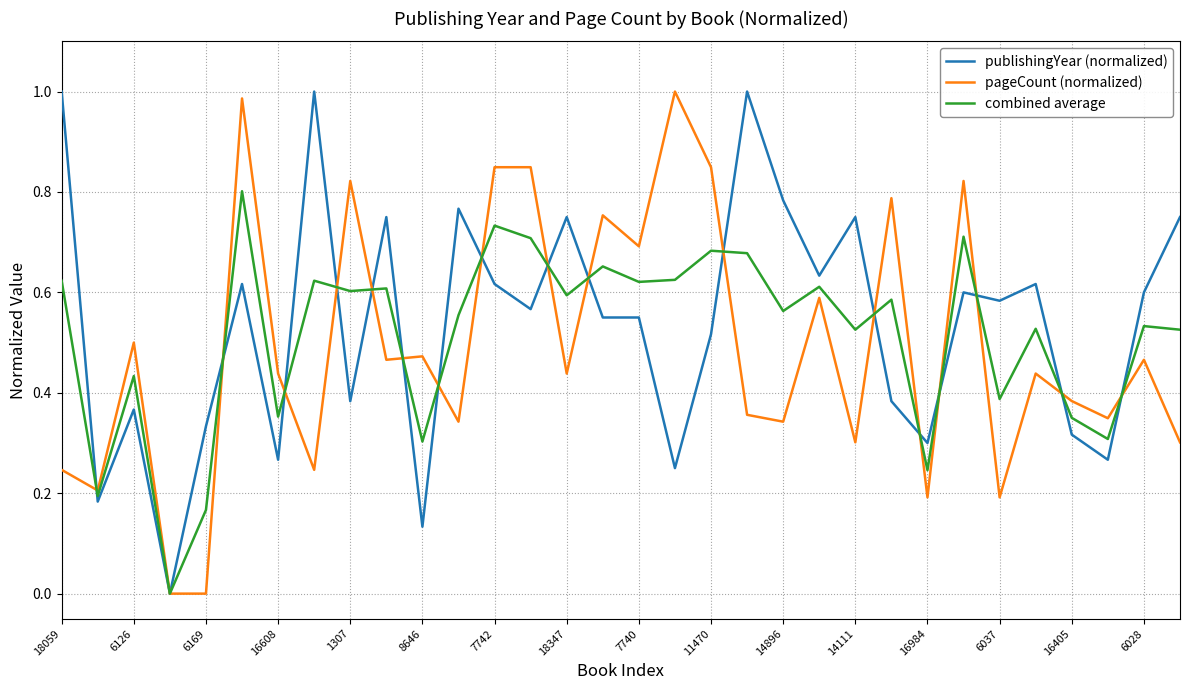

Does the chart have visible grid lines?

Yes